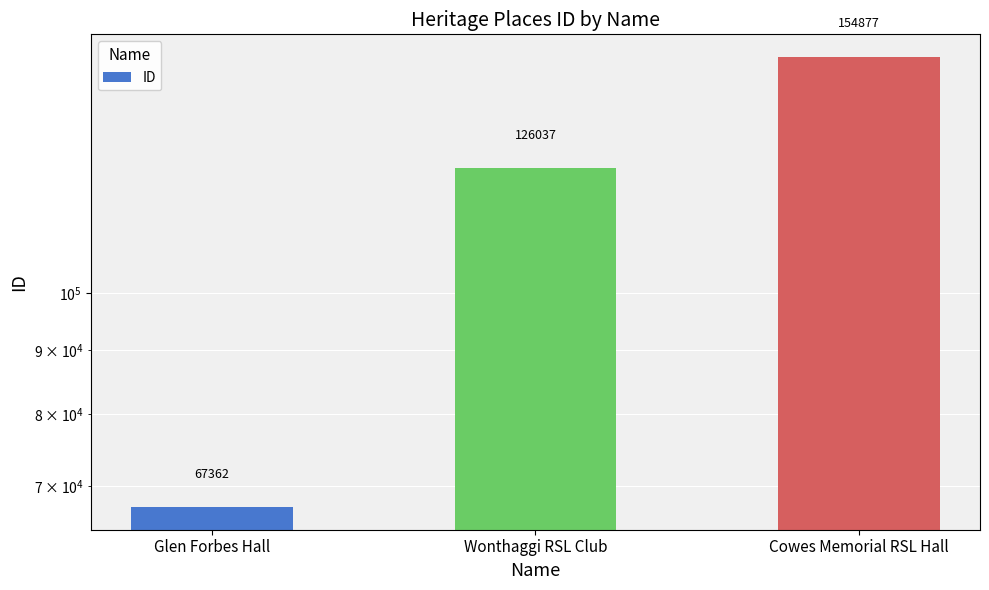

Approximately how many times larger is the value at Wonthaggi RSL Club compared to Glen Forbes Hall?

1.9